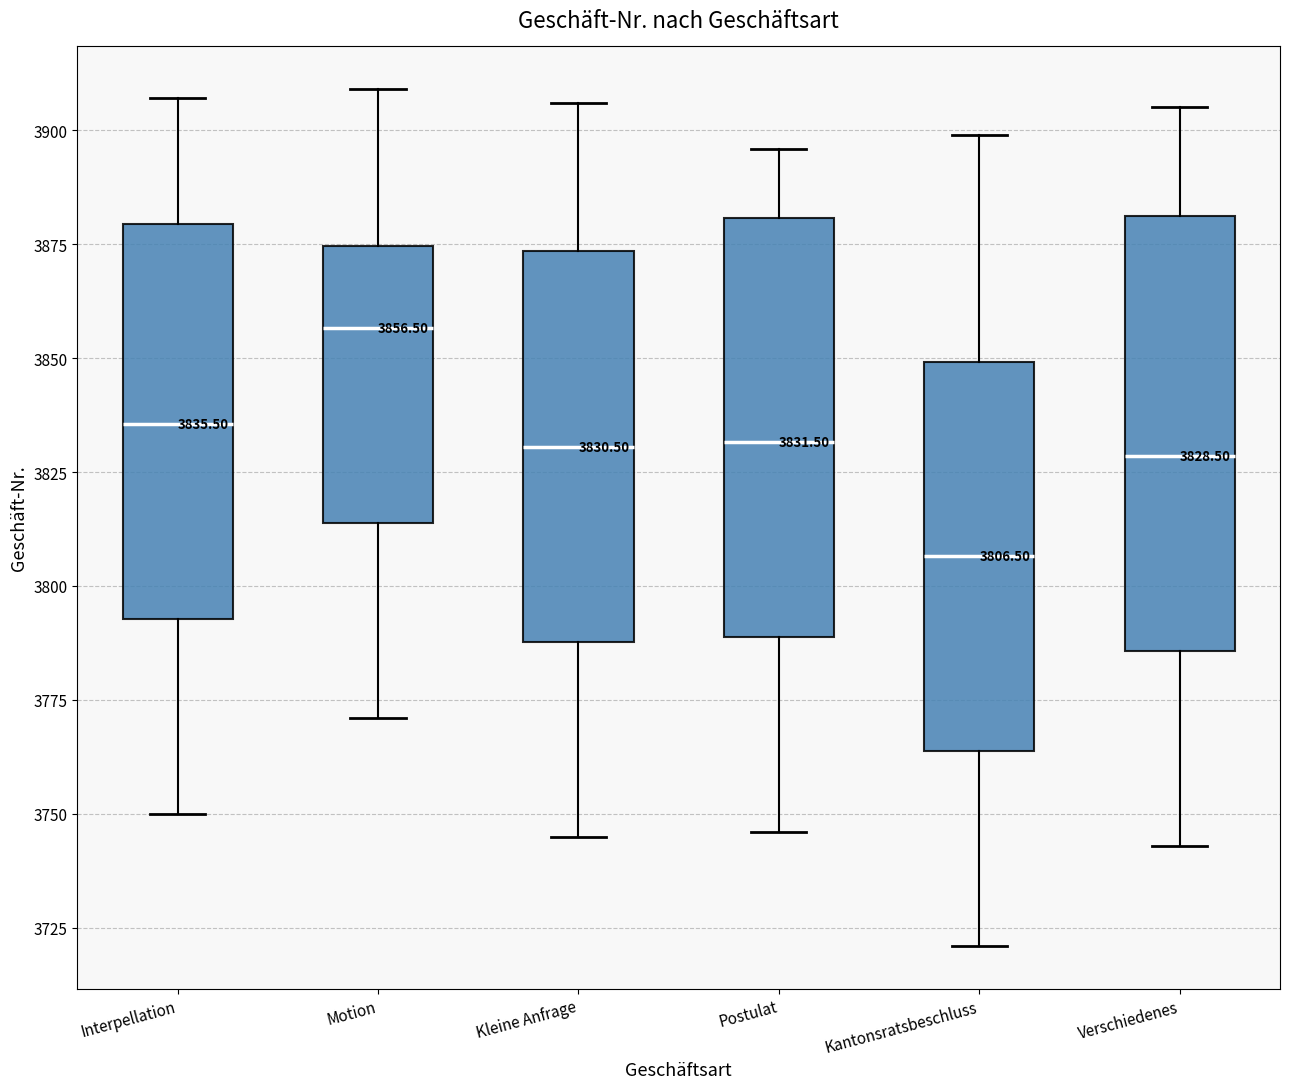

Which box's median line is the highest?

Motion